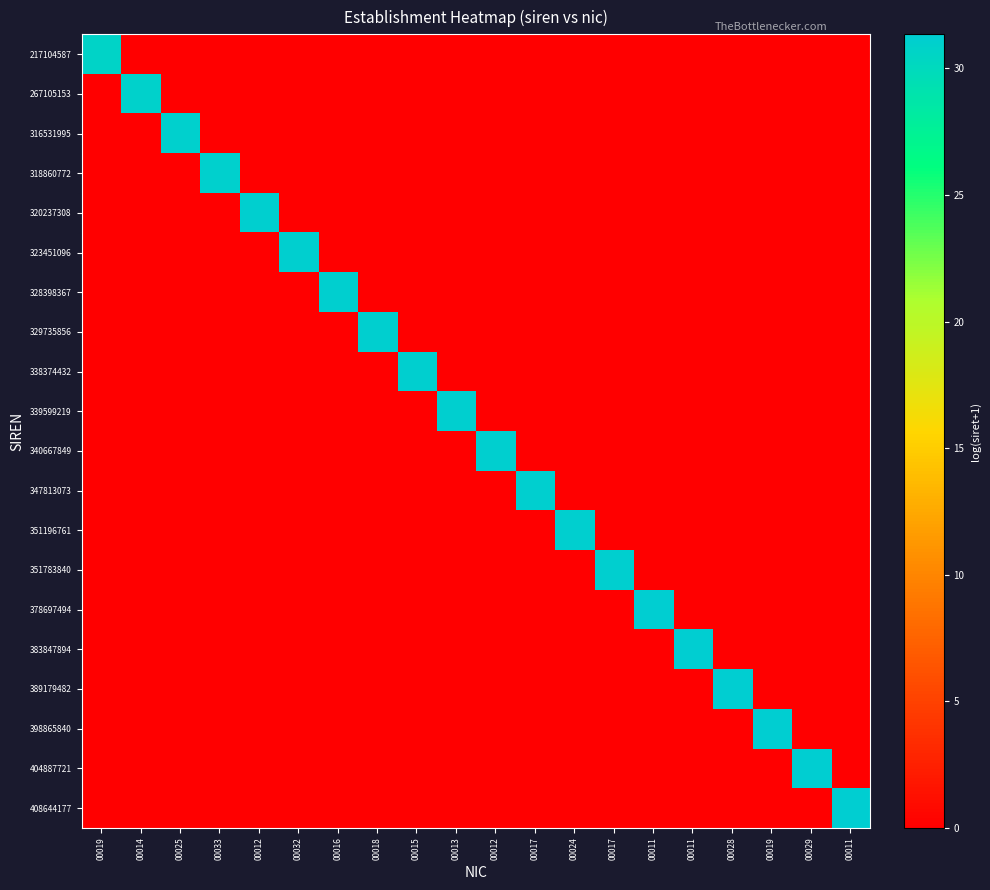

Which series has the widest spread of values?

408644177